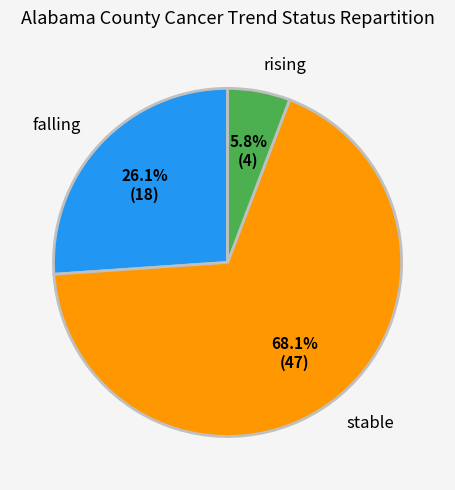

Is there a majority slice in this chart?

Yes